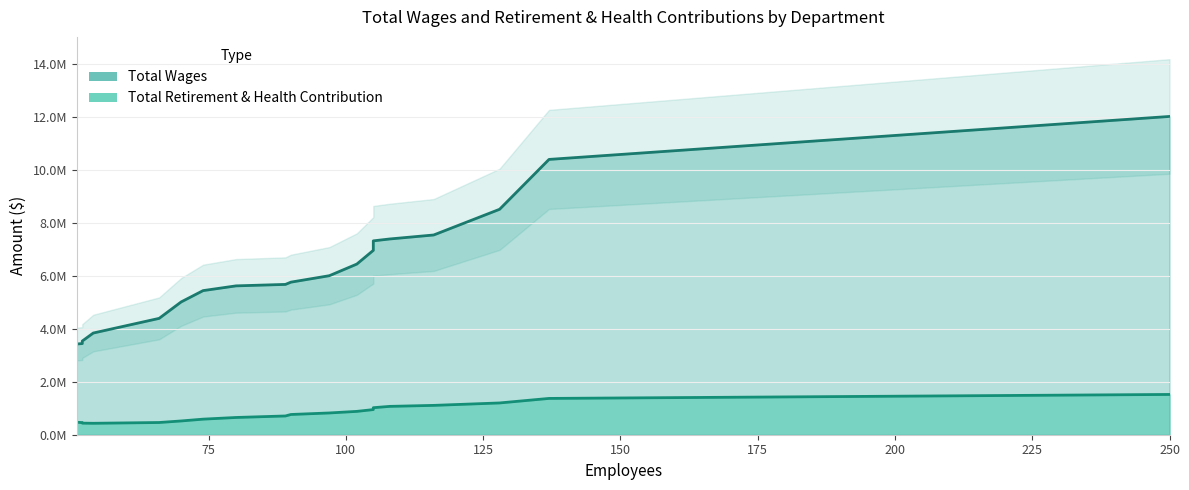

The value of Total Wages at Clinical Laboratory is 7061671. True or false?

True